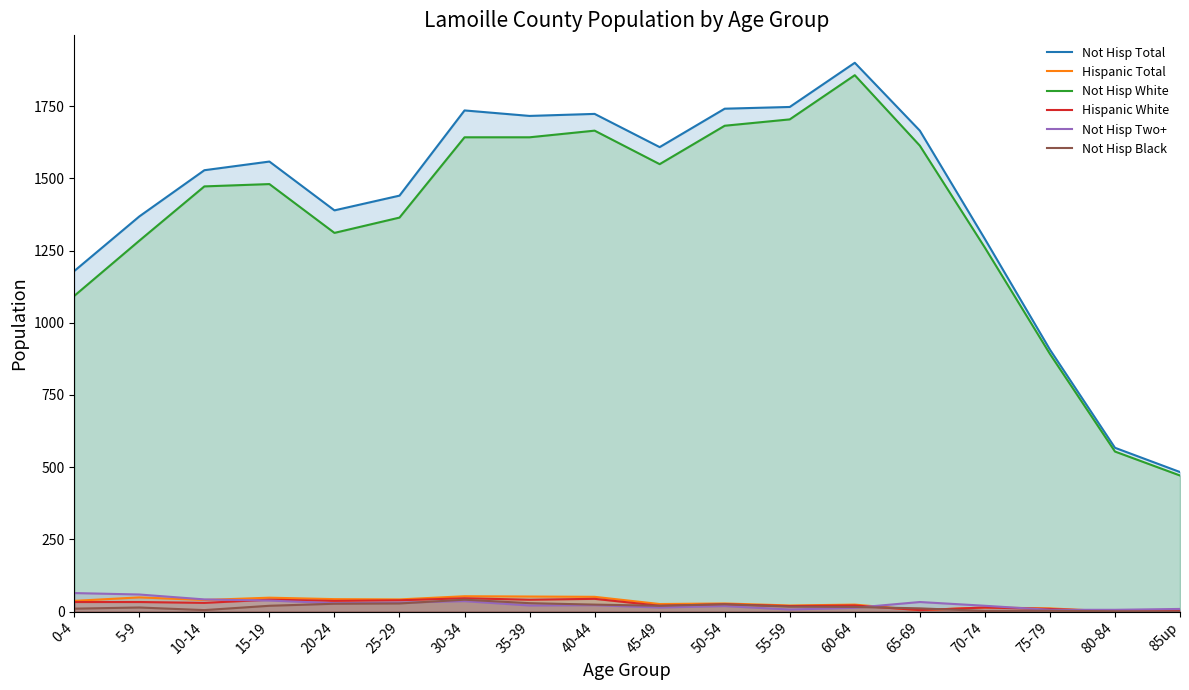

Read the Hispanic Total value at 0-4, to the nearest 5.

35